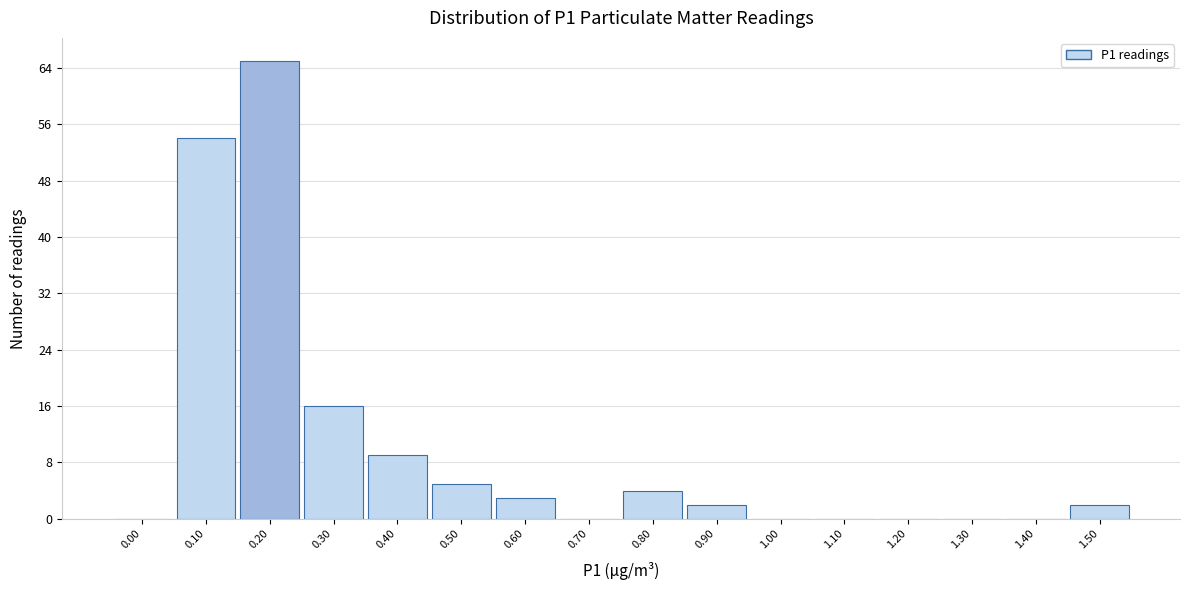

Reading right to left, extract all data points from this chart.

1.50=2	1.40=0	1.30=0	1.20=0	1.10=0	1.00=0	0.90=2	0.80=4	0.70=0	0.60=3	0.50=5	0.40=9	0.30=16	0.20=65	0.10=54	0.00=0